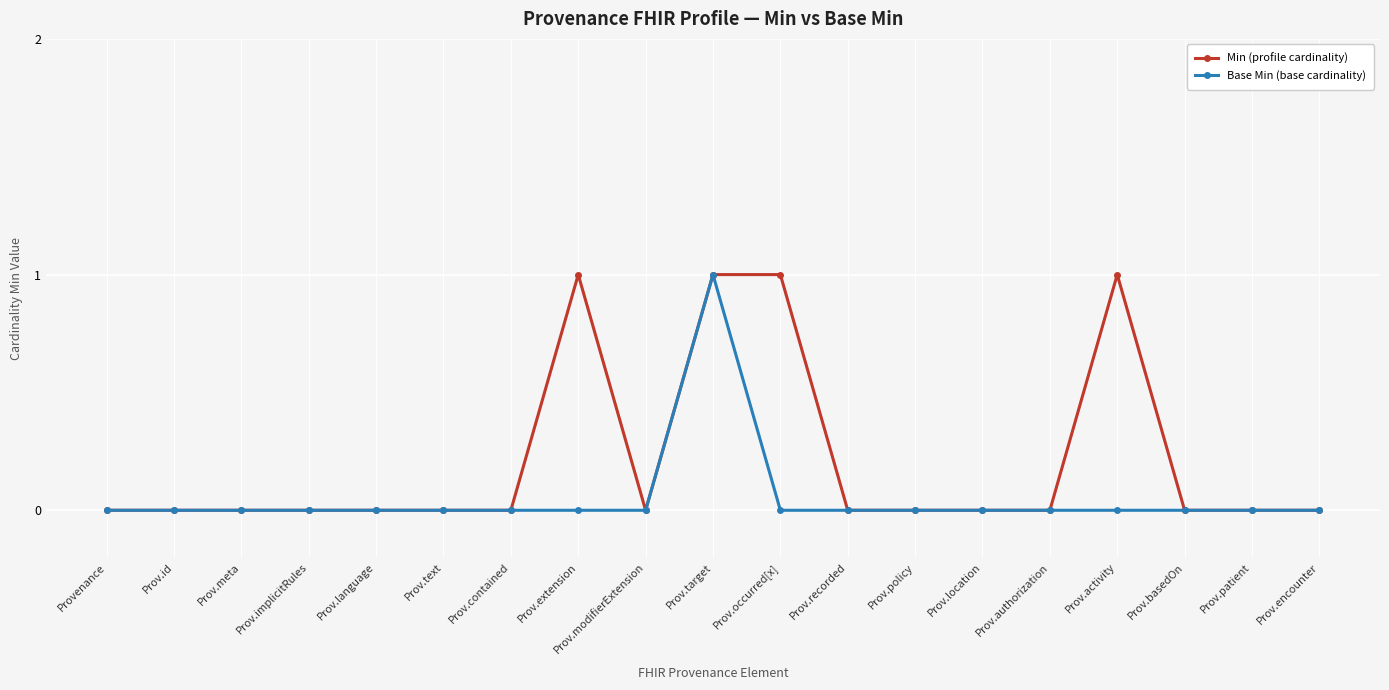

Count the Min (profile cardinality) values in the range 0 to 1.

19